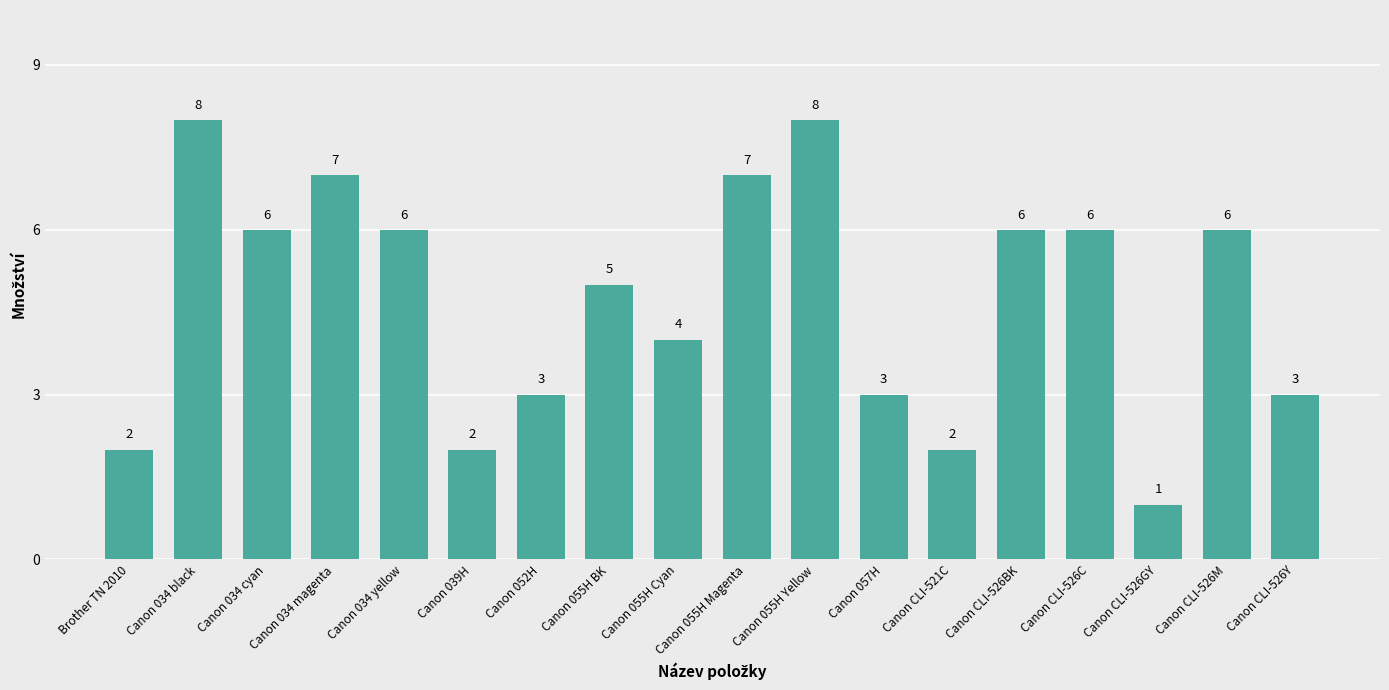

Reading left to right, list all the values displayed in this chart.

2	8	6	7	6	2	3	5	4	7	8	3	2	6	6	1	6	3